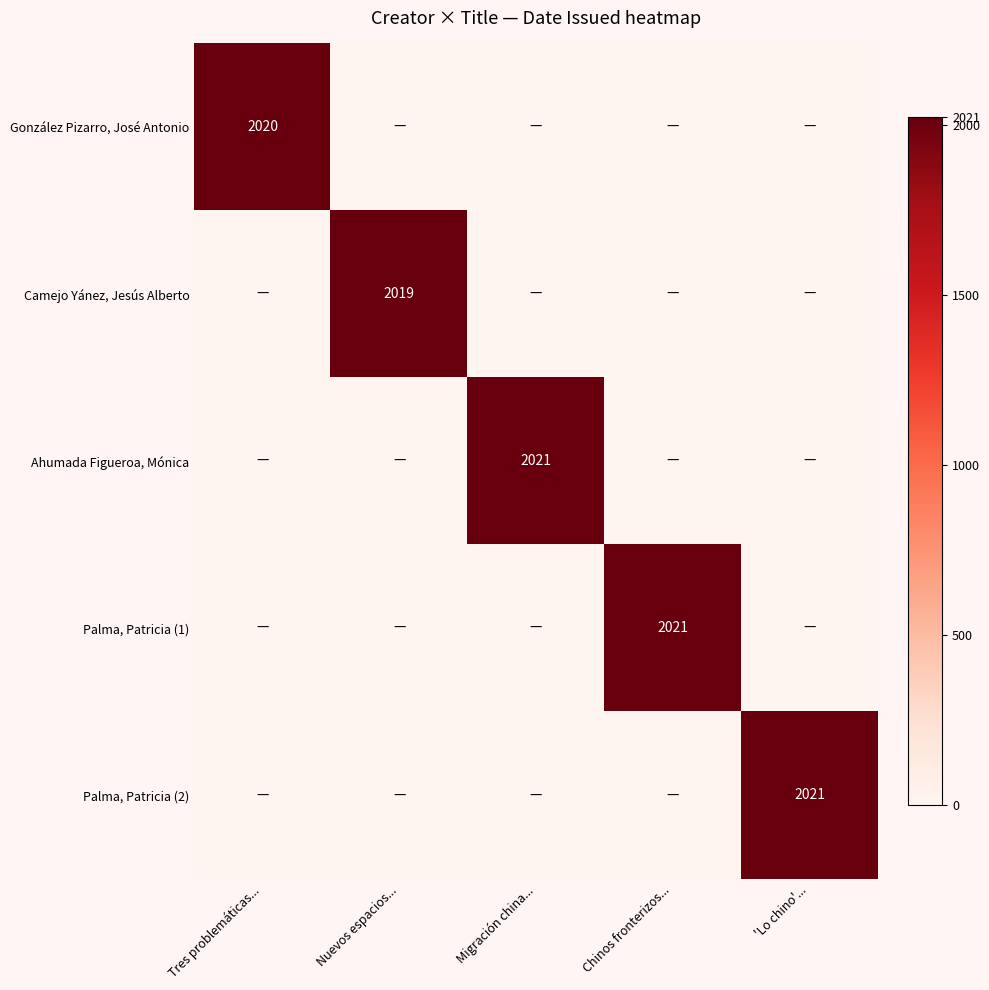

The value of González Pizarro, José Antonio at Tres problemáticas... is 2020. True or false?

True